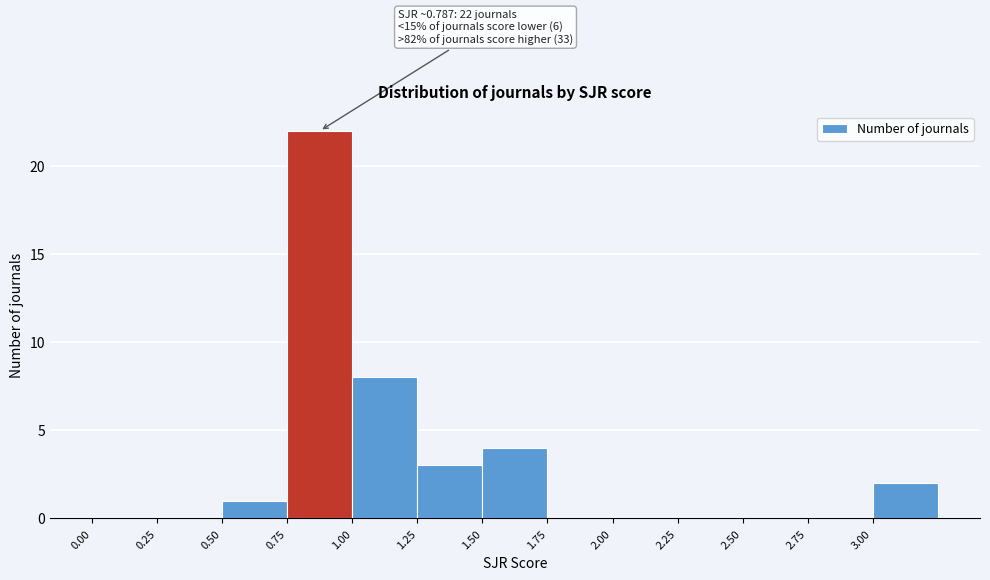

Which range on the x-axis has the tallest bar?

0.75 to 1.00